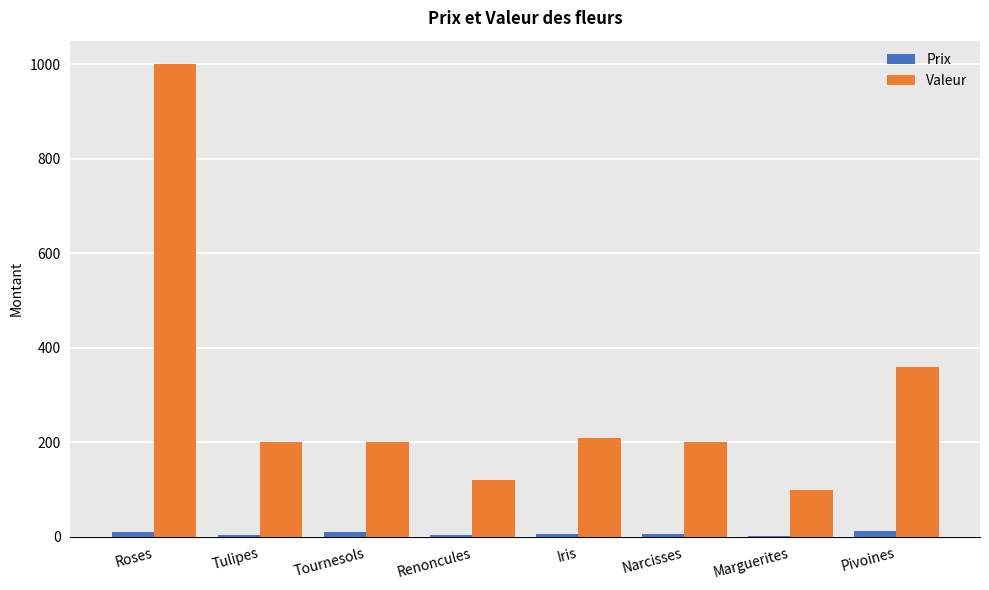

What is the highest value of the Valeur series?

1000